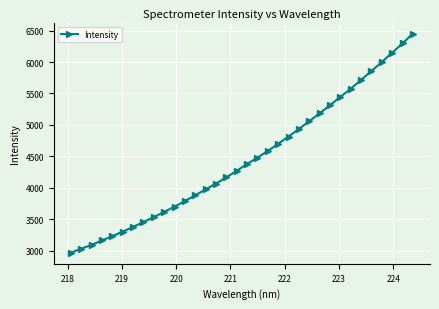

What is the difference between the maximum and minimum values?

3489.3